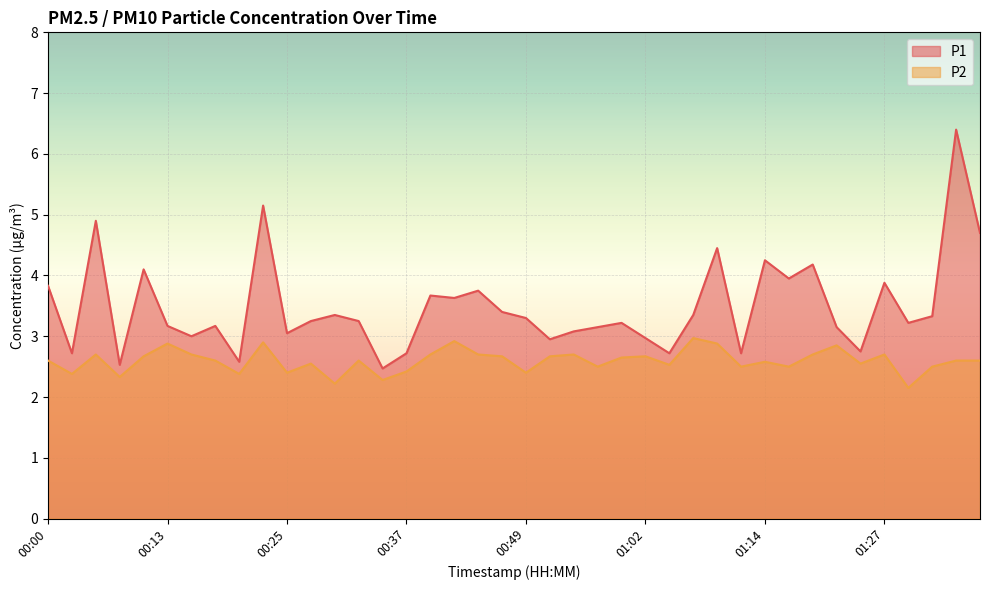

True or false: P1 and P2 cross at least once.

False